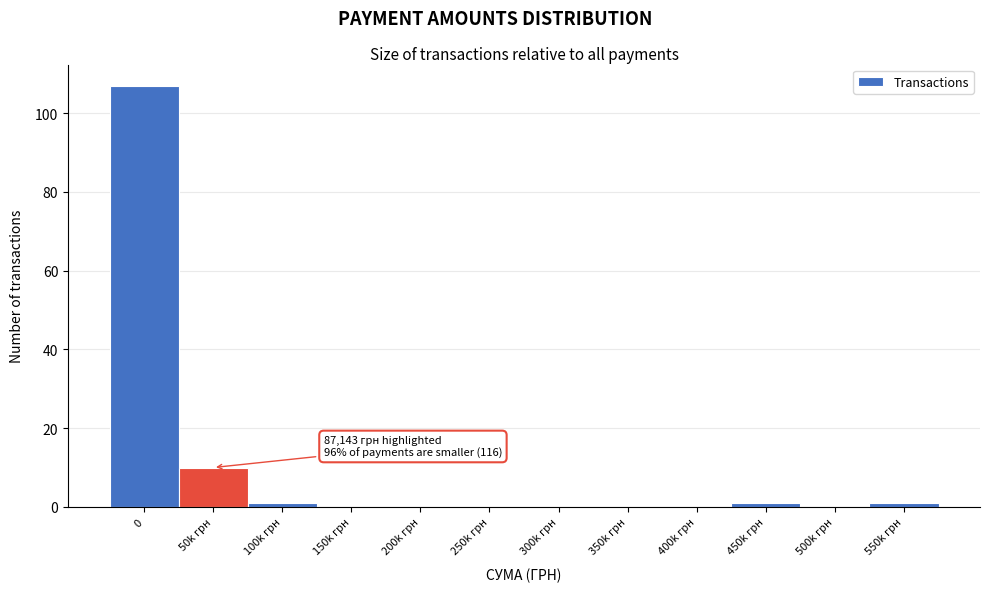

Reading left to right, list all the values displayed in this chart.

0=107	50k грн=10	100k грн=1	150k грн=0	200k грн=0	250k грн=0	300k грн=0	350k грн=0	400k грн=0	450k грн=1	500k грн=0	550k грн=1